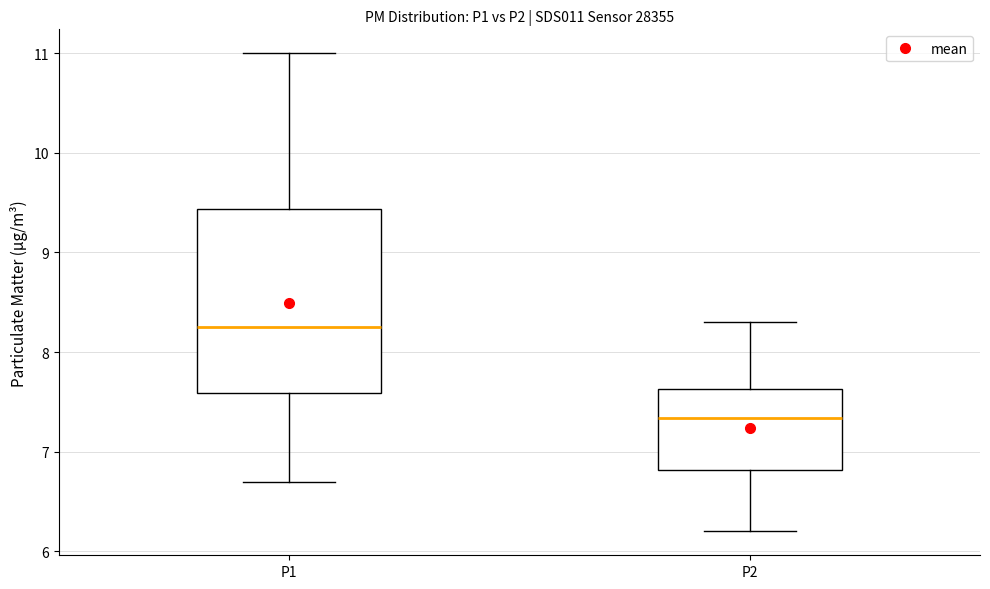

Reading left to right, transcribe this box plot: for each box, give where its median line is, the range the box spans, and where its two whiskers end, as read against the y-axis. The values are not printed on the chart, so give them approximately, as read against the axis.

P1: median 8.3, box 7.6 to 9.4, whiskers 6.7 to 11.0
P2: median 7.3, box 6.8 to 7.6, whiskers 6.2 to 8.3